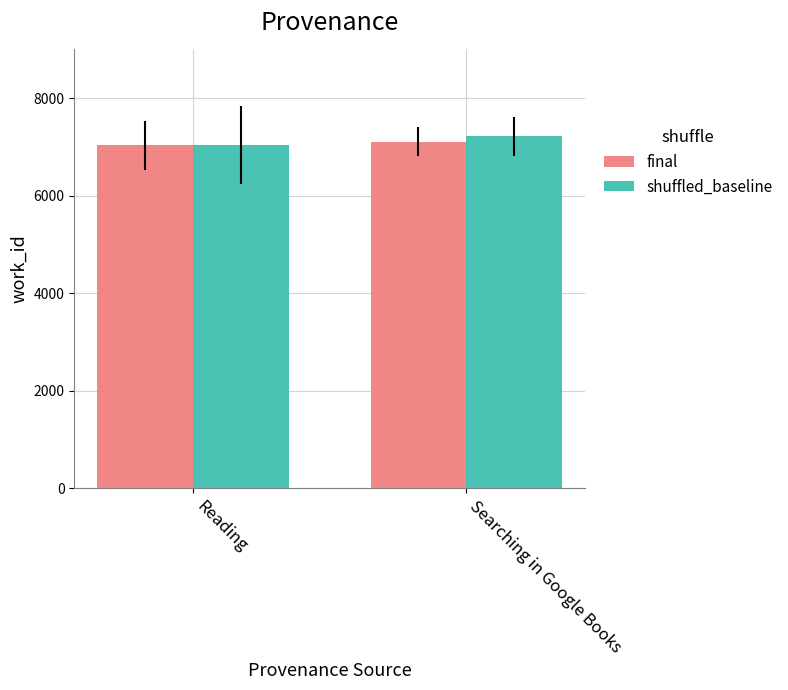

What value does the final series have at Reading, to the nearest 10?

7030